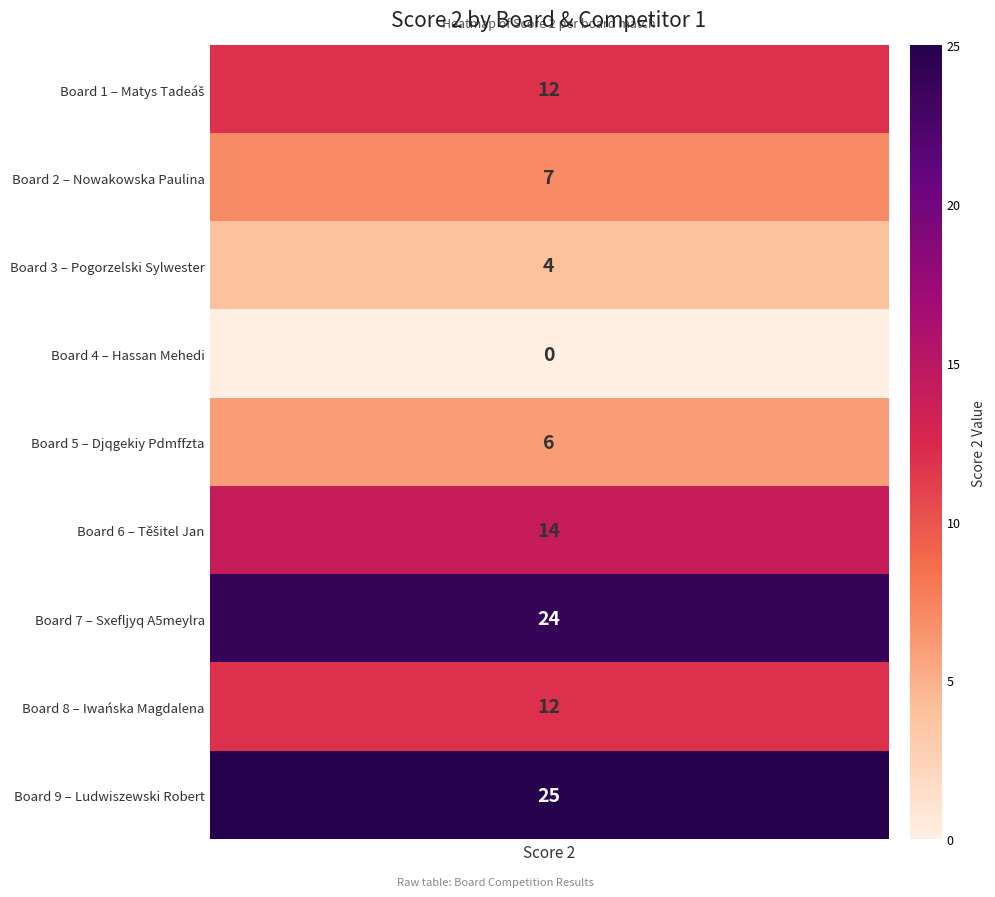

The chart shows a value of 12 at 7. True or false?

True